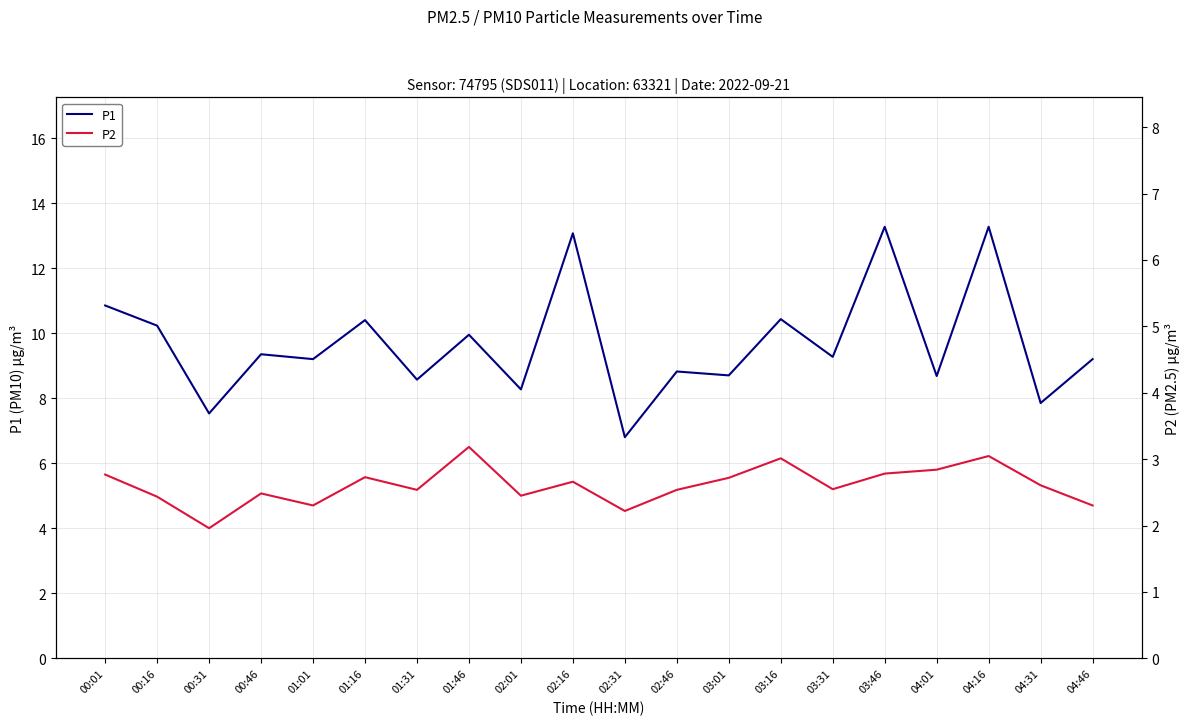

Which category has the highest value in the P1 series?

03:46